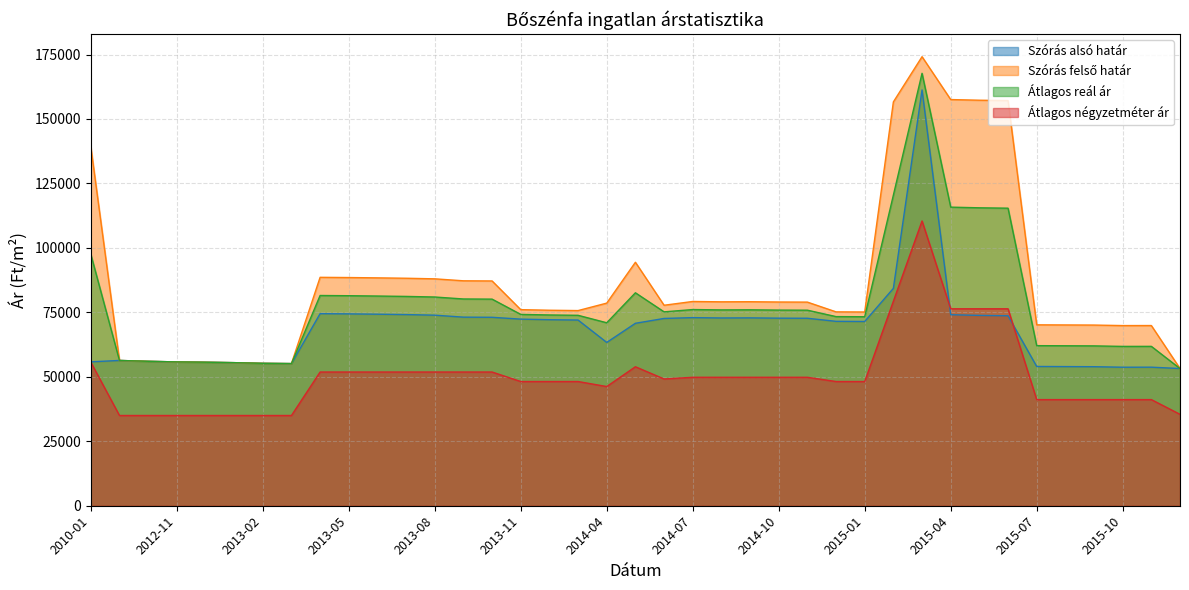

What is the difference between the Átlagos reál ár values at 2013-02 and 2015-06?

60170